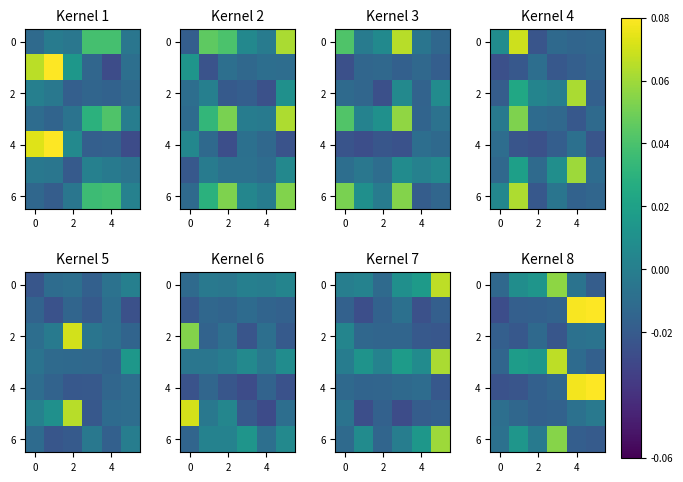

At which category is the sum across all series the highest?

5